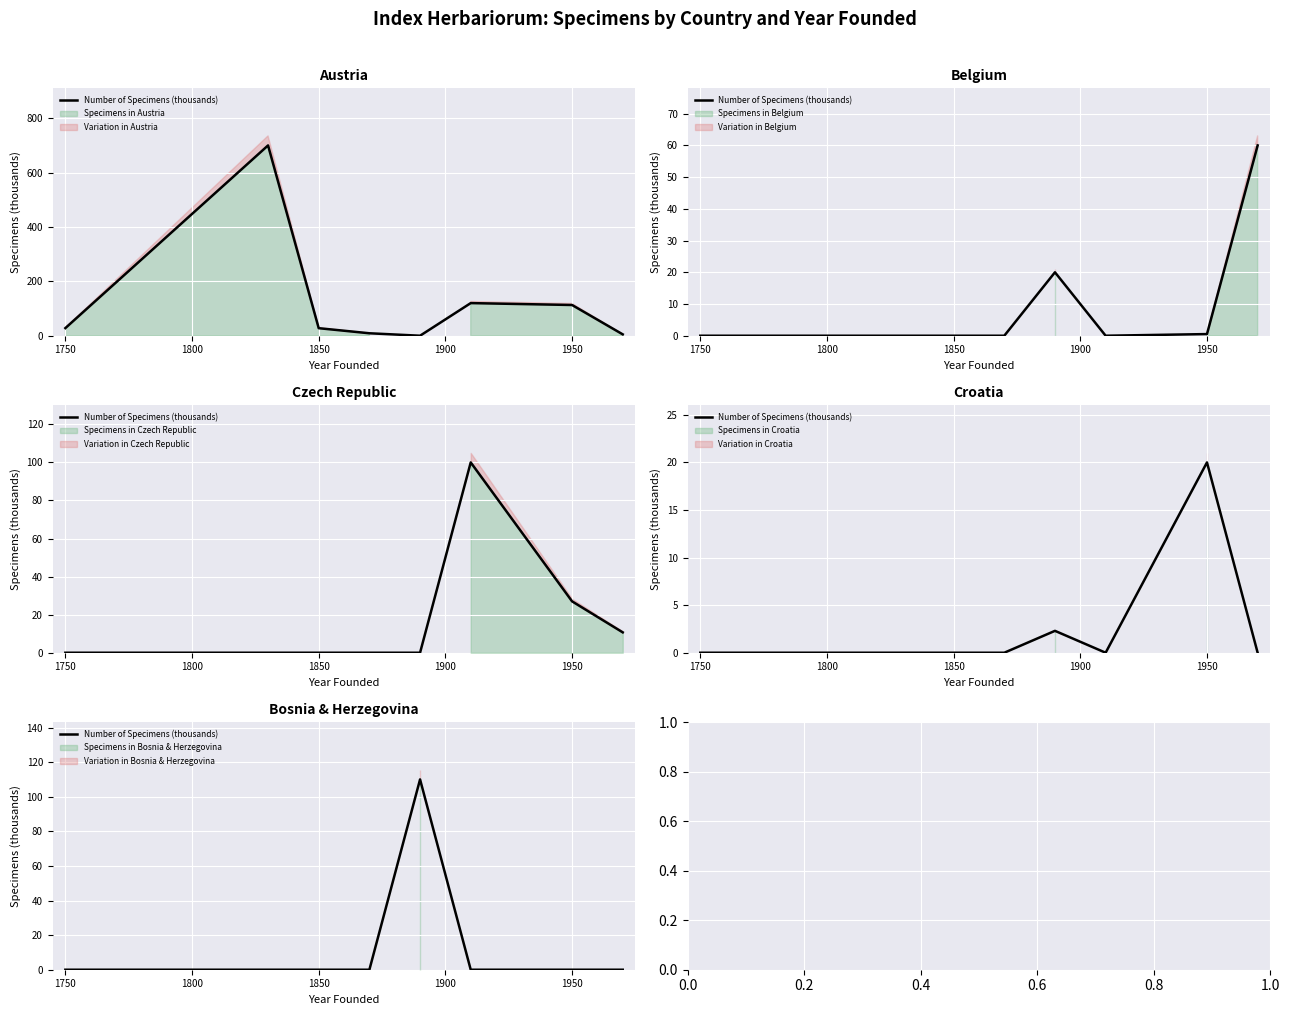

Between 1950 and 1700, which is larger?

1950